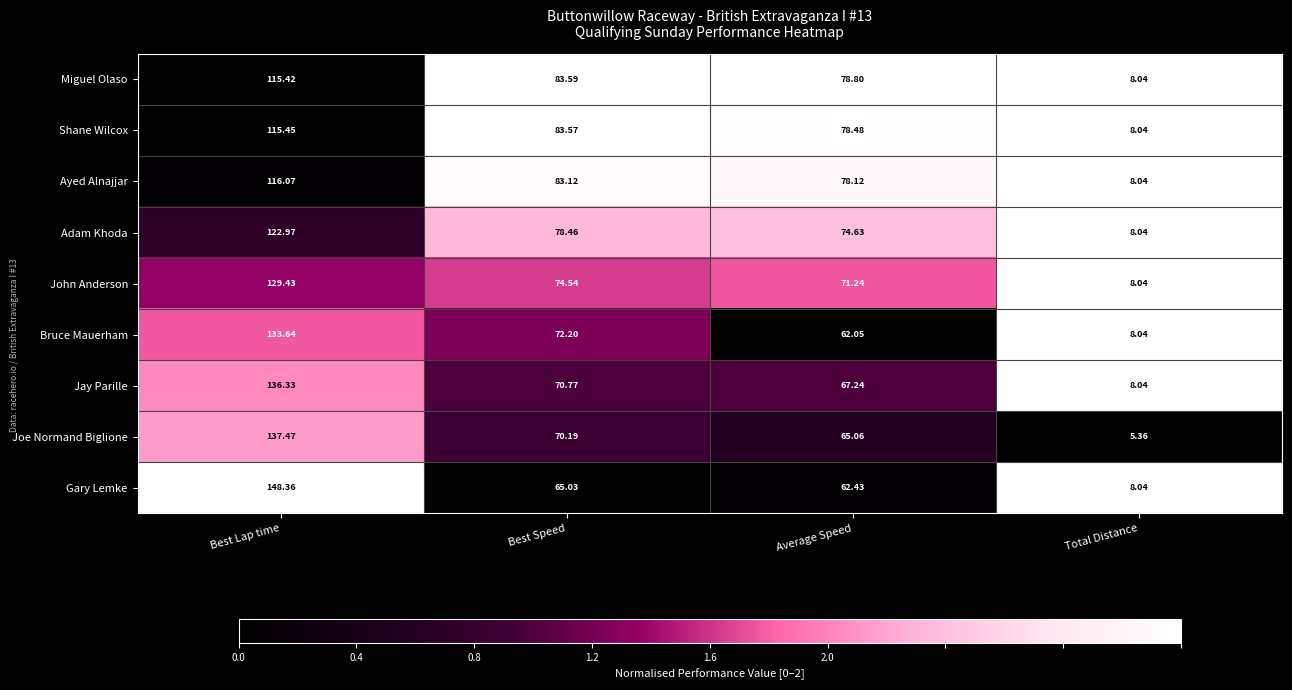

Which series changed the most between Best Speed and Average Speed?

Bruce Mauerham